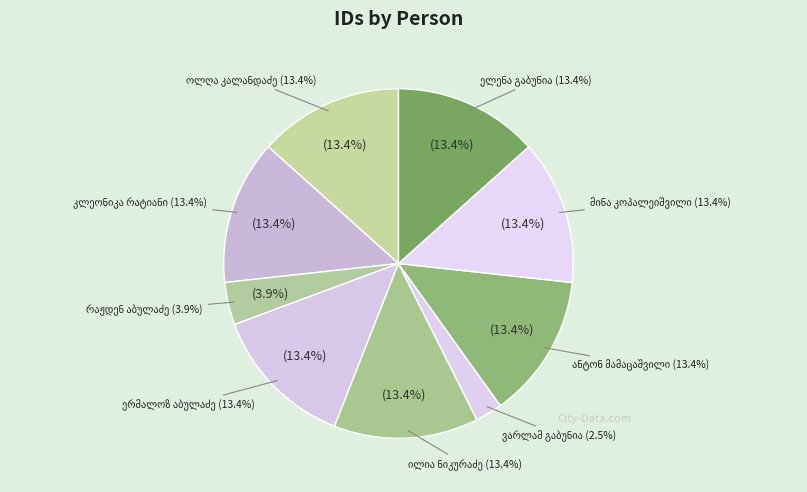

The ილია ნიკურაძე slice represents 13% of the pie. True or false?

True